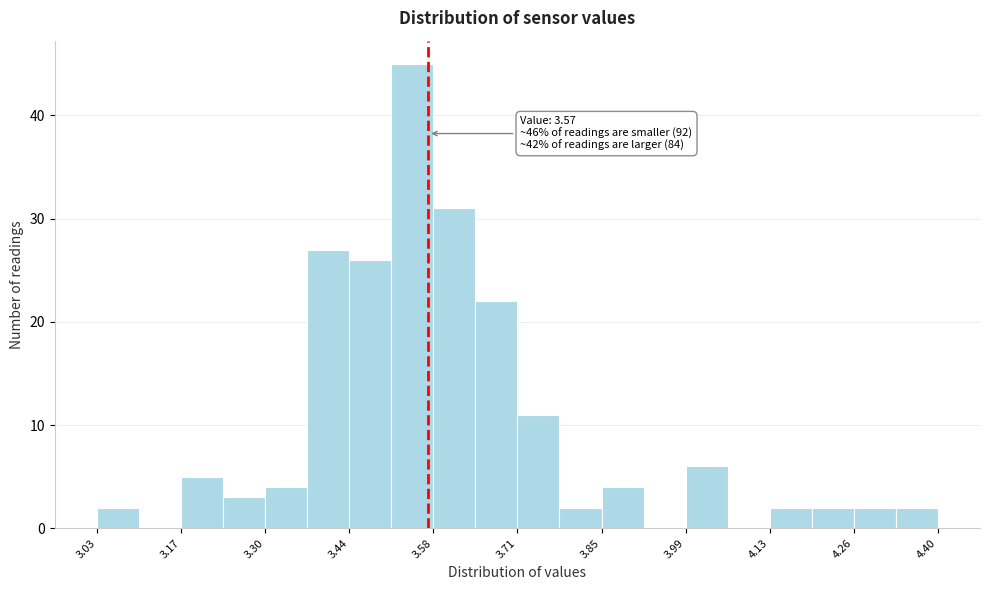

Read against the x-axis, roughly where is the centre of the tallest bar?

3.54